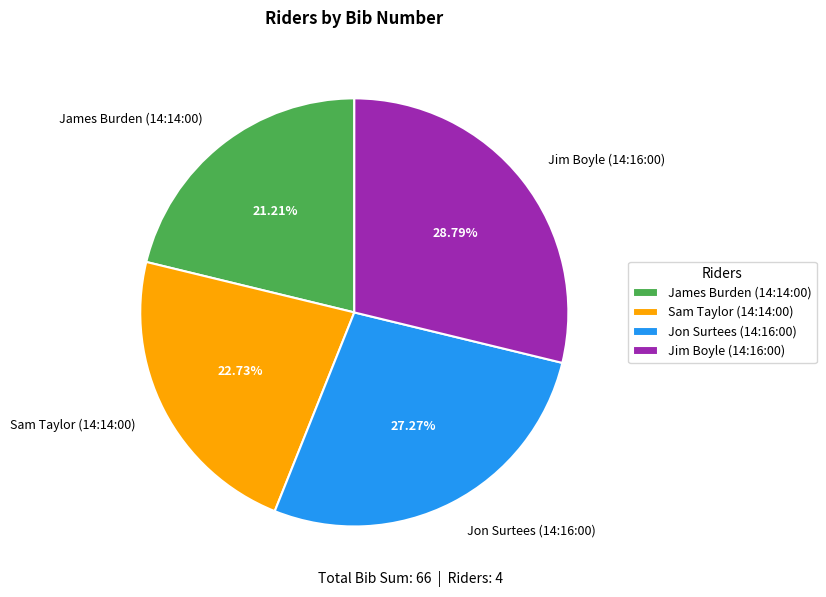

The James Burden (14:14:00) slice represents 21% of the pie. True or false?

True